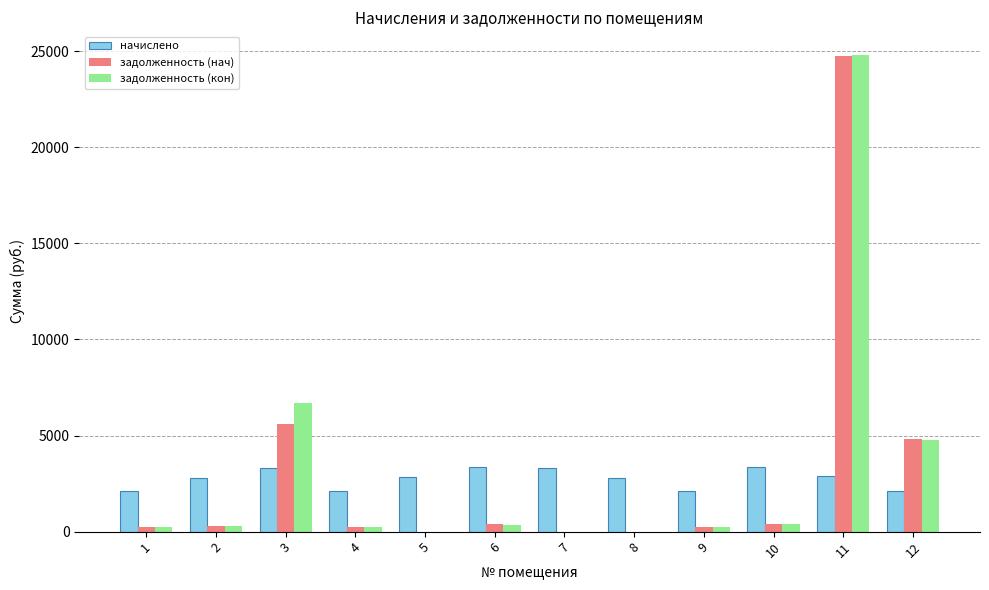

At which label does начислено first exceed 2856?

3